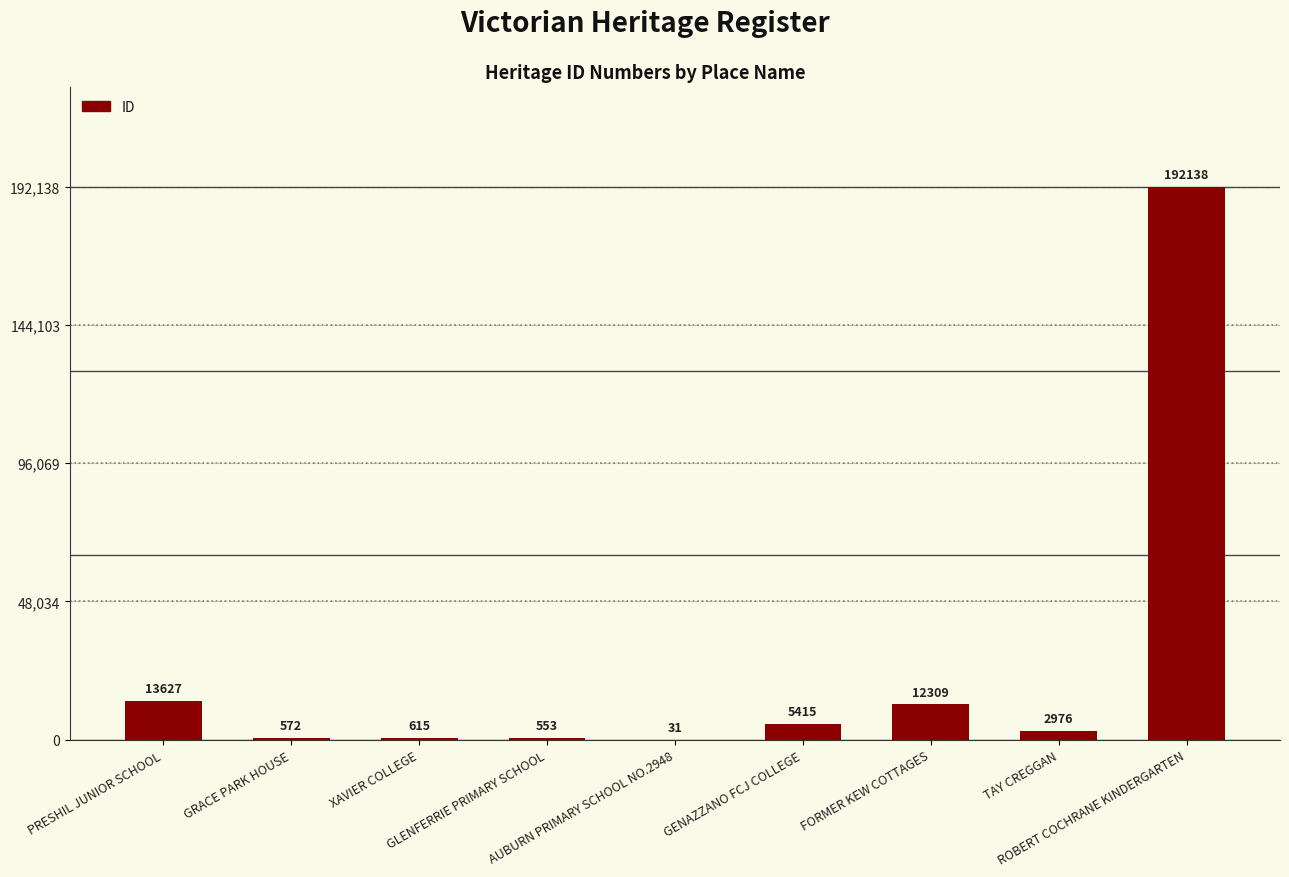

What value does the data have at GLENFERRIE PRIMARY SCHOOL?

553